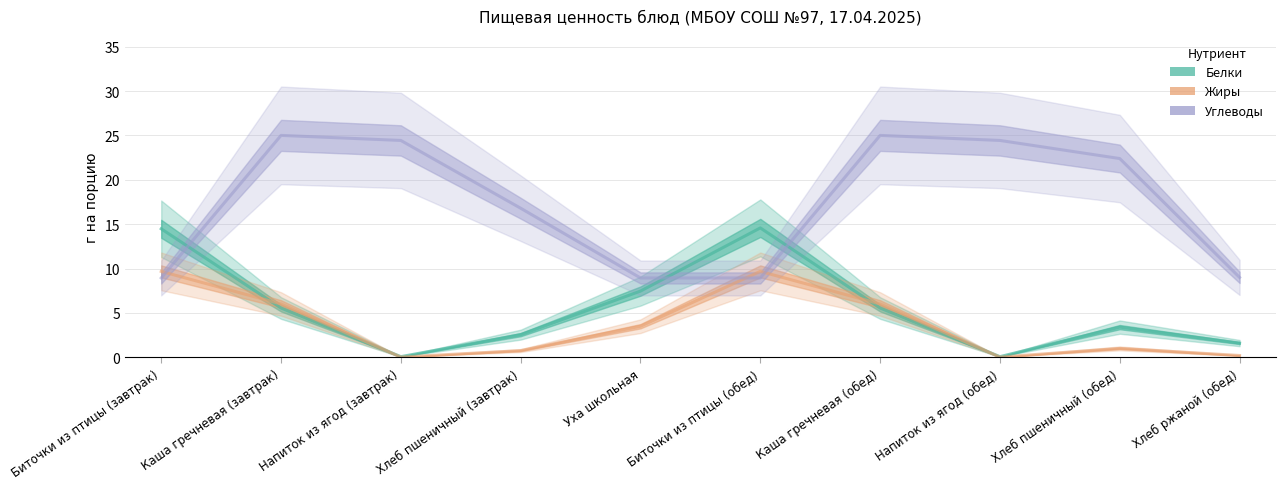

Reading right to left, extract all data points from this chart.

Белки: Хлеб ржаной (обед)=1.6	Хлеб пшеничный (обед)=3.4	Напиток из ягод (обед)=0.1	Каша гречневая (обед)=5.5	Биточки из птицы (обед)=14.6	Уха школьная=7.5	Хлеб пшеничный (завтрак)=2.5	Напиток из ягод (завтрак)=0.1	Каша гречневая (завтрак)=5.5	Биточки из птицы (завтрак)=14.5
Жиры: Хлеб ржаной (обед)=0.2	Хлеб пшеничный (обед)=1.0	Напиток из ягод (обед)=0.0	Каша гречневая (обед)=6.0	Биточки из птицы (обед)=9.7	Уха школьная=3.5	Хлеб пшеничный (завтрак)=0.8	Напиток из ягод (завтрак)=0.0	Каша гречневая (завтрак)=6.0	Биточки из птицы (завтрак)=9.7
Углеводы: Хлеб ржаной (обед)=9.0	Хлеб пшеничный (обед)=22.4	Напиток из ягод (обед)=24.4	Каша гречневая (обед)=25.0	Биточки из птицы (обед)=8.9	Уха школьная=8.9	Хлеб пшеничный (завтрак)=16.8	Напиток из ягод (завтрак)=24.4	Каша гречневая (завтрак)=25.0	Биточки из птицы (завтрак)=8.9